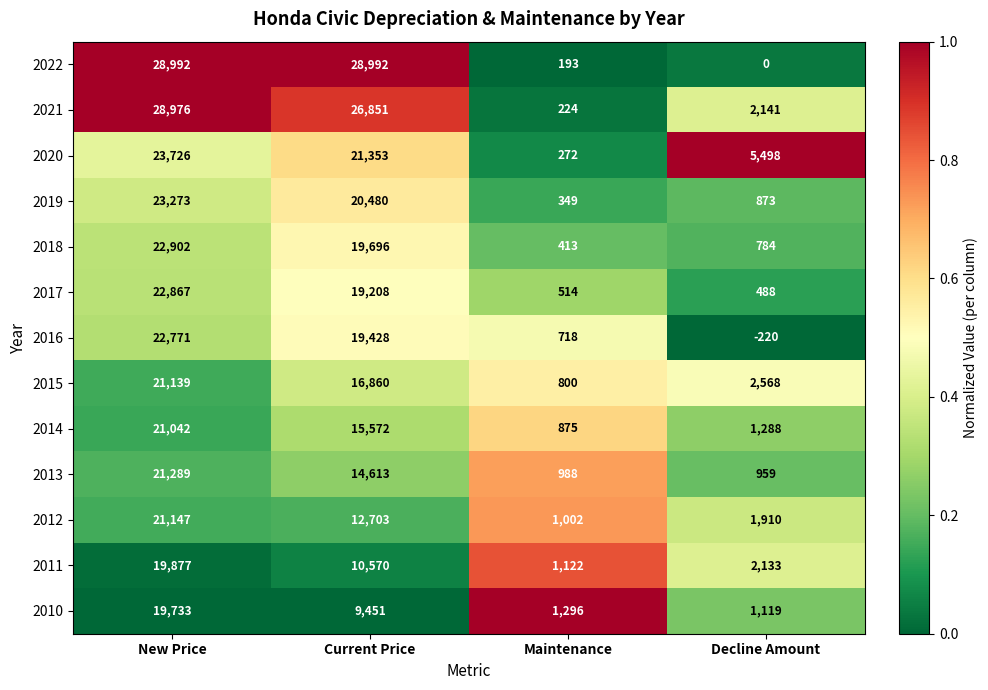

Rank the series by their maximum value, from highest to lowest.

2022, 2021, 2020, 2019, 2018, 2017, 2016, 2013, 2012, 2015, 2014, 2011, 2010